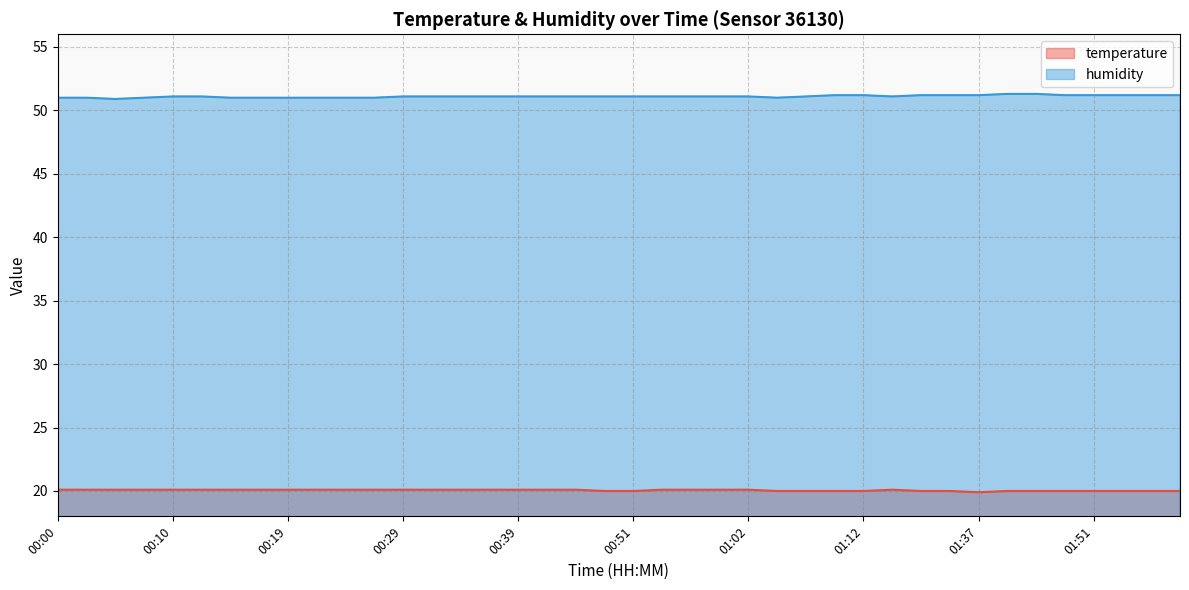

Rank the series by their average value, from highest to lowest.

humidity, temperature